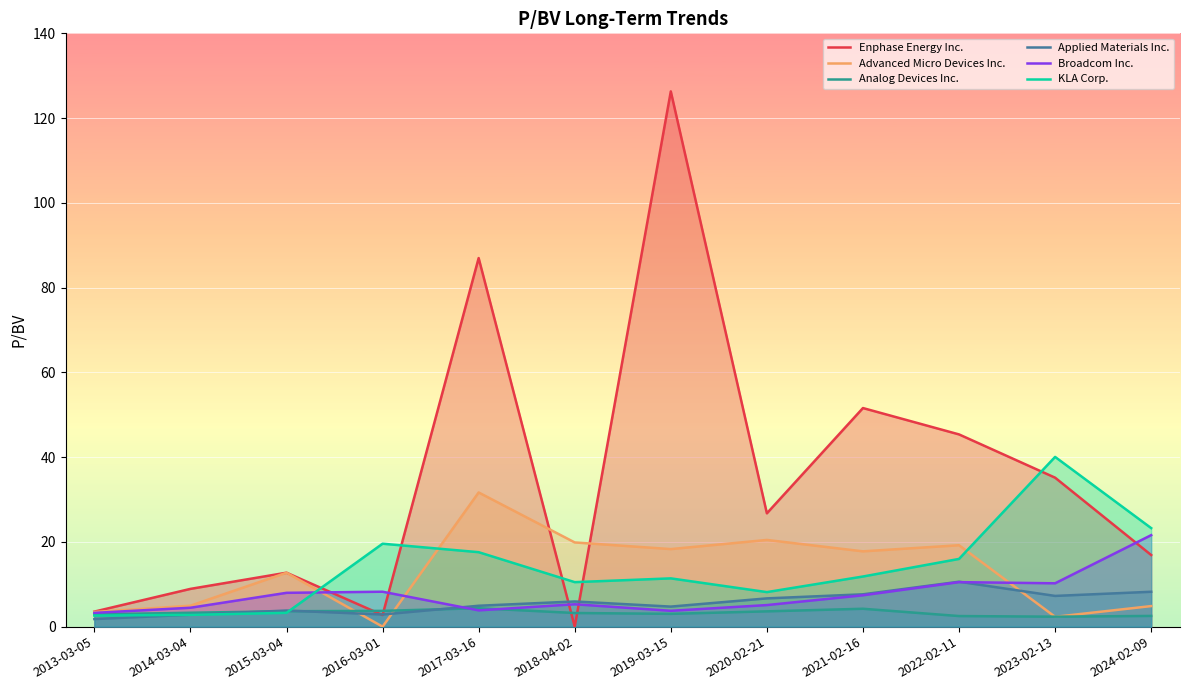

What is the maximum value for Advanced Micro Devices Inc.?

31.7